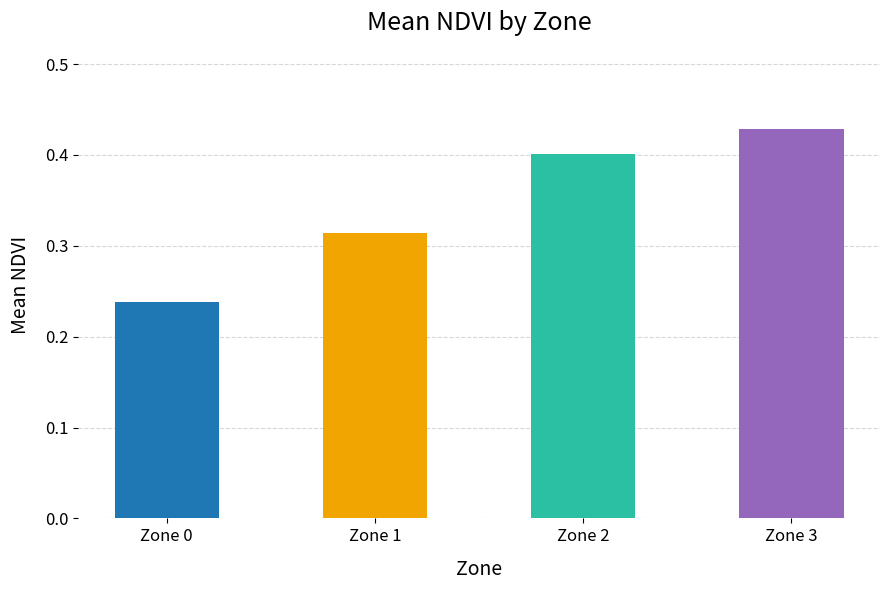

How many bars are there in total?

4